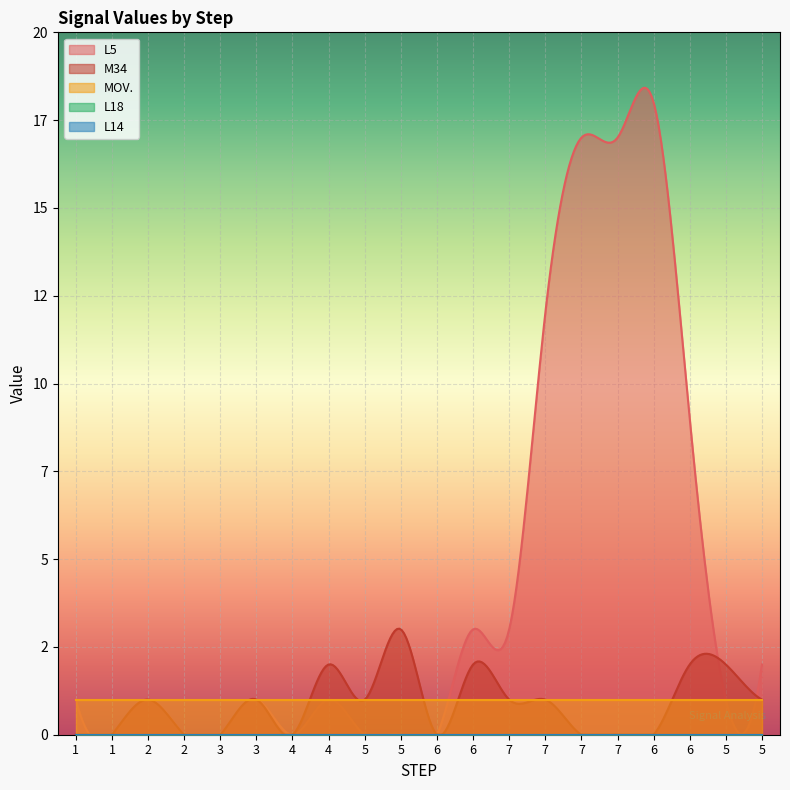

Count the number of categories in the chart.

20